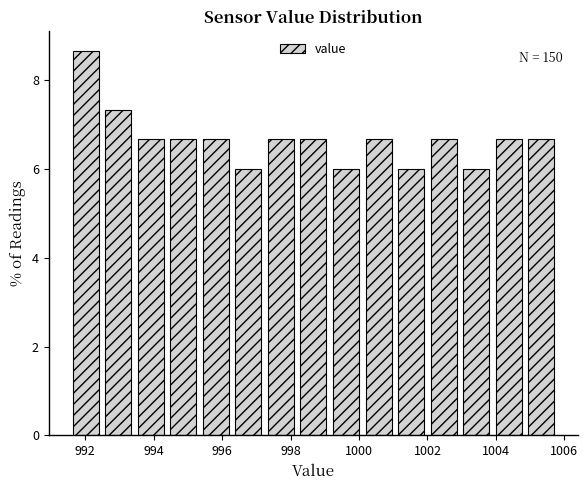

Over which range of the x-axis is the bar tallest?

991.6 to 992.4